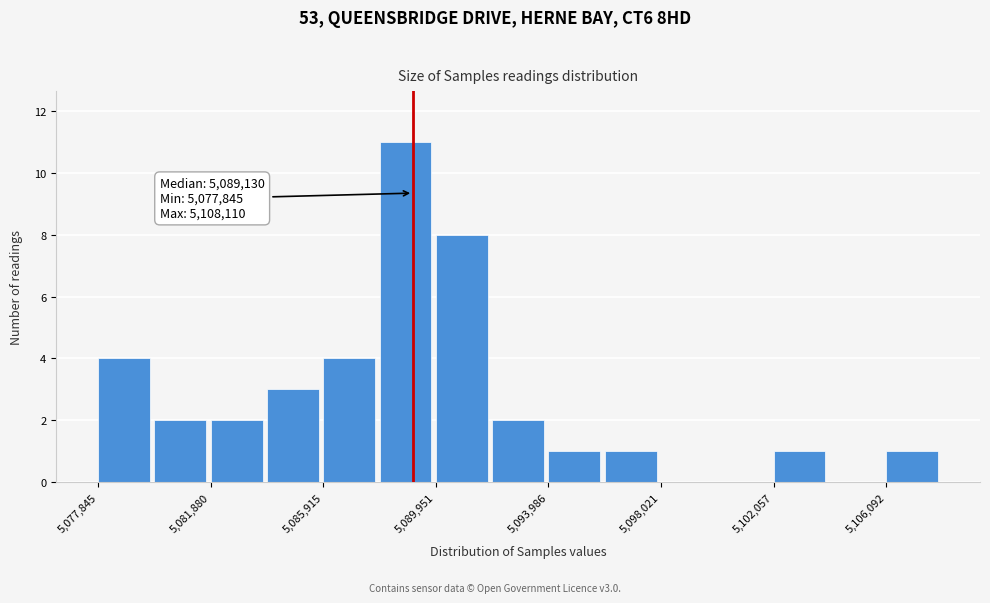

Which range on the x-axis has the tallest bar?

5088000 to 5090000